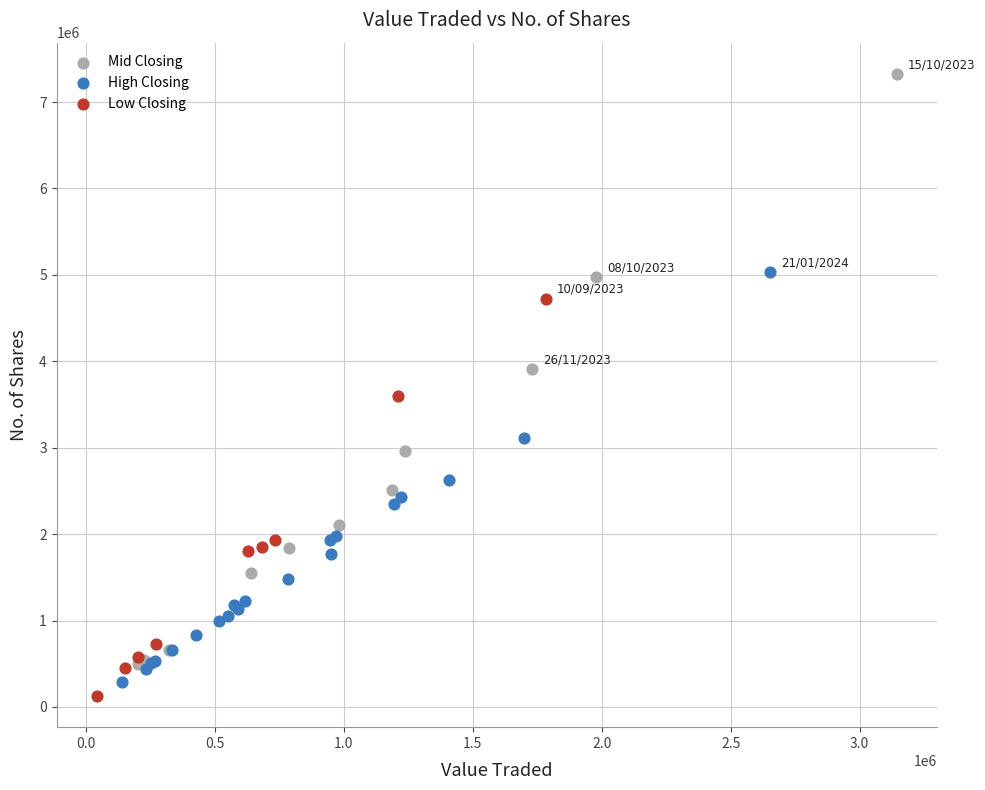

Which series has the largest Y range (max minus min)?

Mid Closing